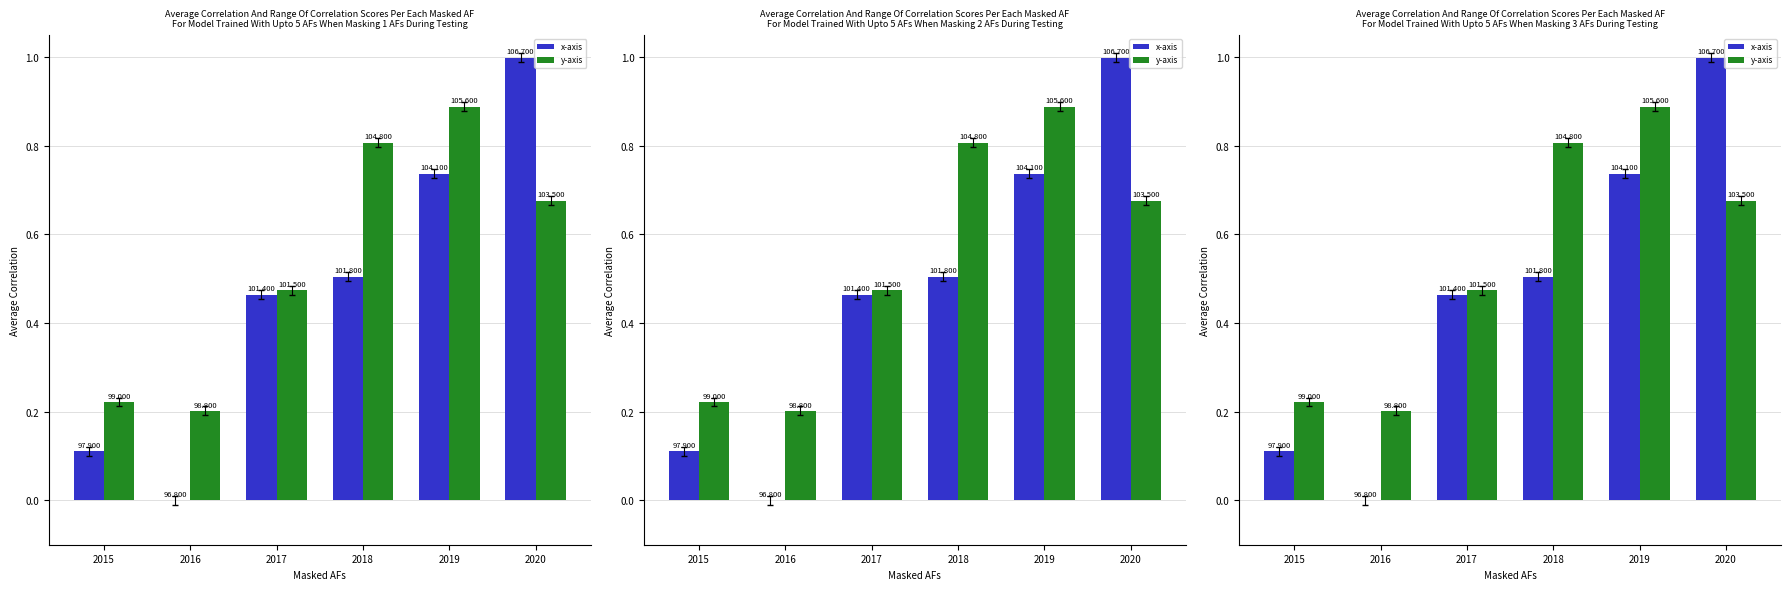

Are the bars grouped side by side (vs. stacked)?

Yes